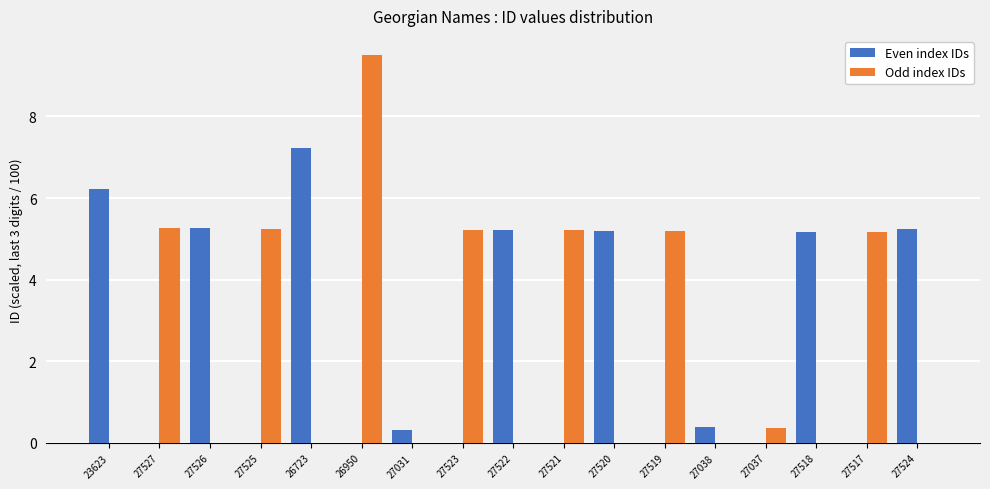

What is the sum of all Odd index IDs values?

41.2